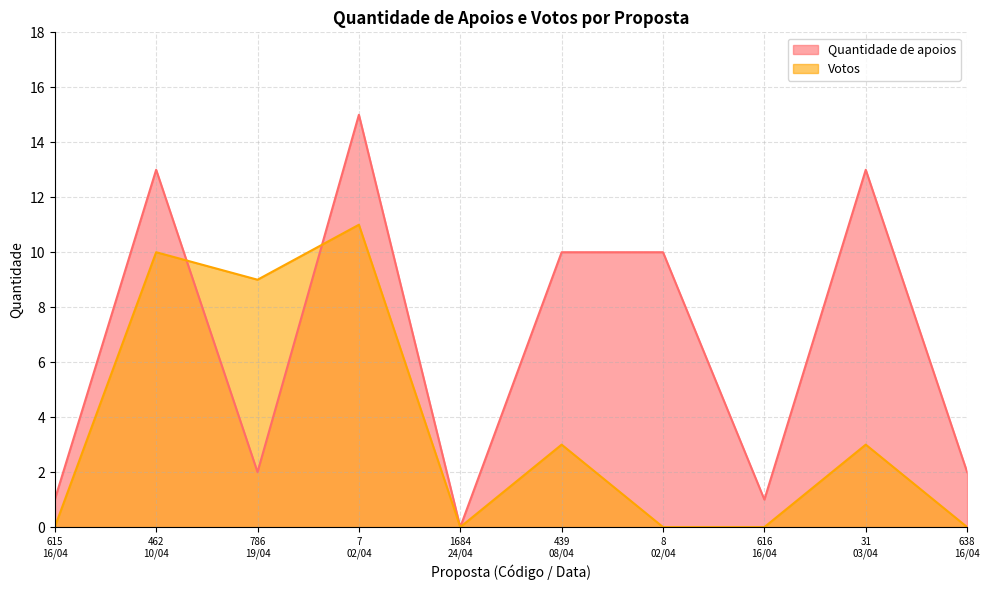

At which category does Votos reach its first local peak?

462
10/04